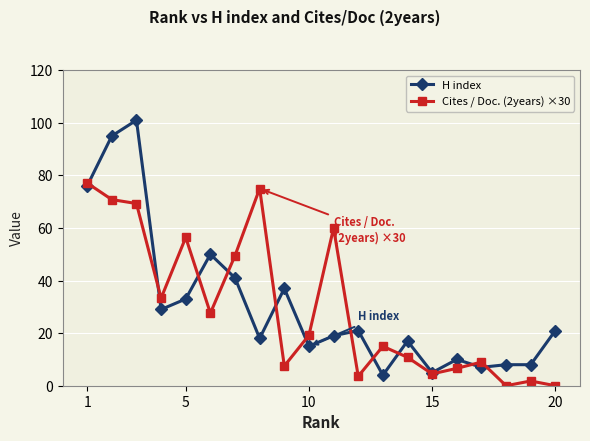

What is the value of the H index point at the 15th from the left?

5.0